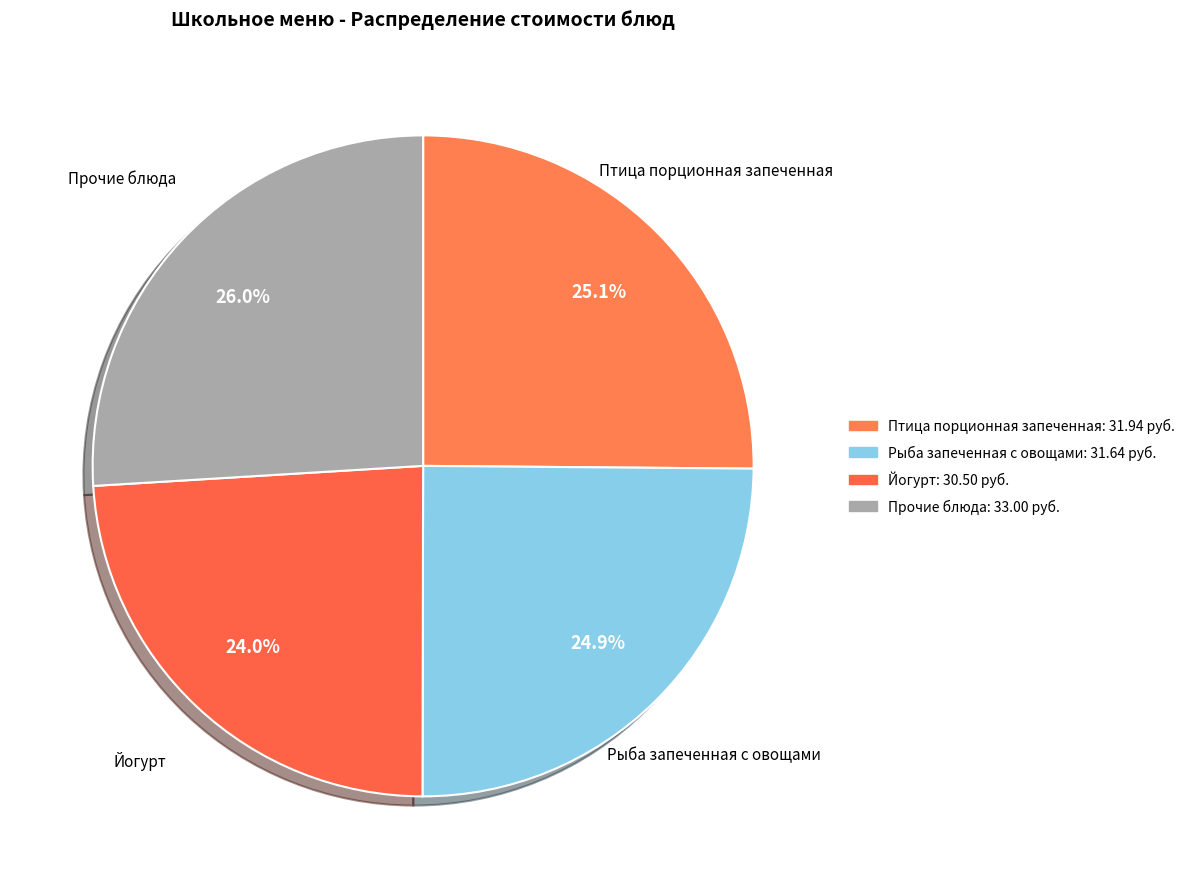

How many slices are in this pie chart?

4